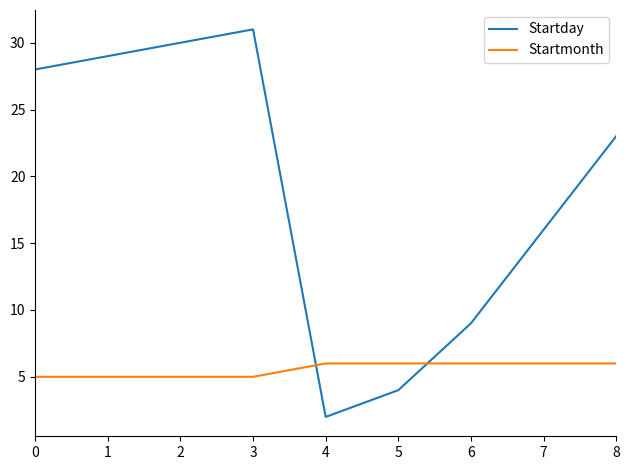

Reading left to right, transcribe all the data shown in this chart.

Startday: 28	29	30	31	2	4	9	16	23
Startmonth: 5	5	5	5	6	6	6	6	6